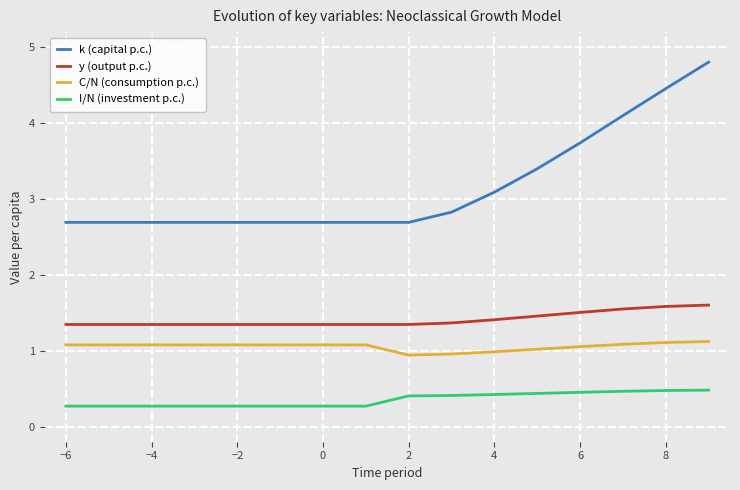

What is the difference between the maximum and minimum values in the y (output p.c.) series?

0.3